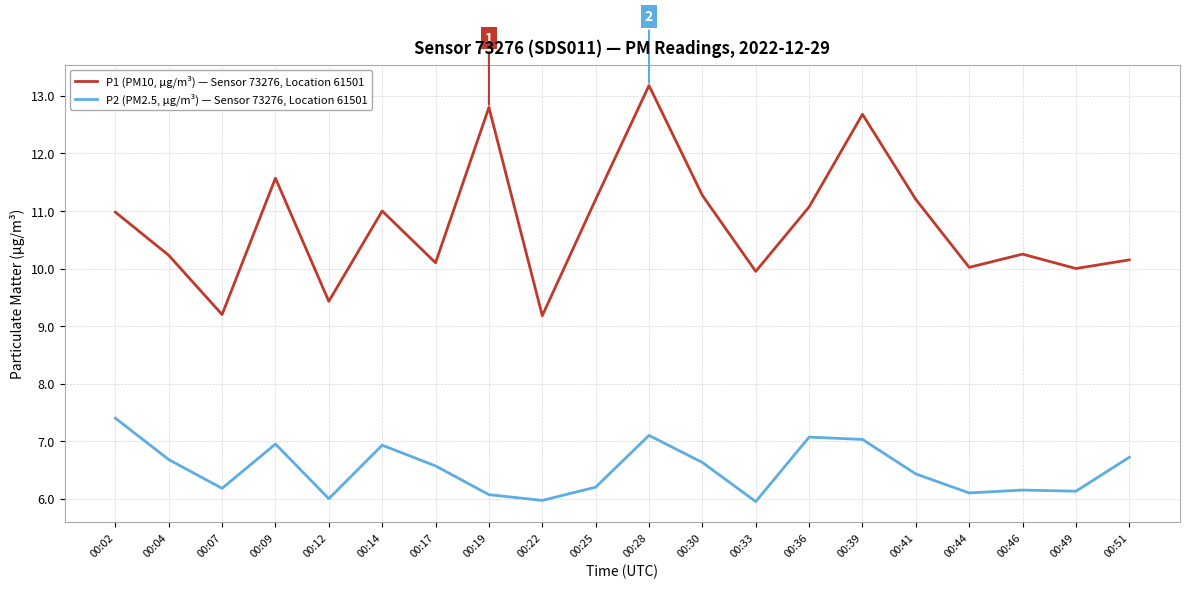

At which label does P2 (PM2.5, μg/m³) — Sensor 73276, Location 61501 first exceed 6?

00:02